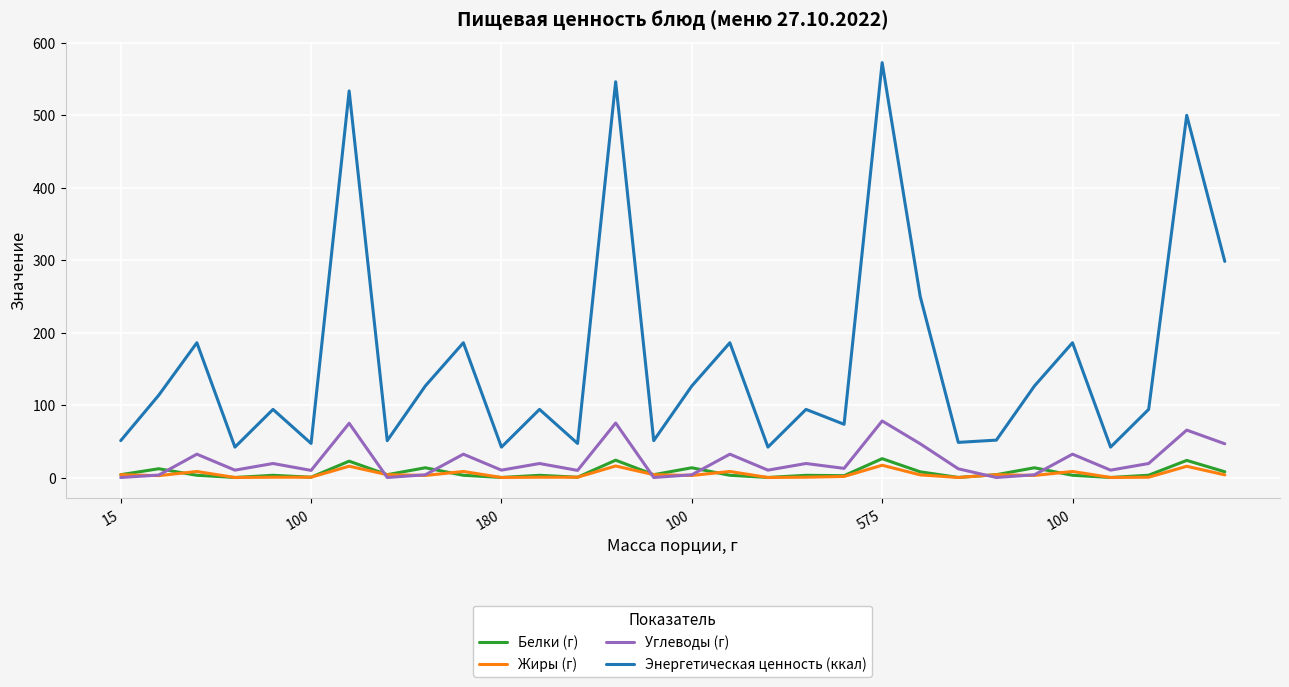

True or false: Белки (г) and Жиры (г) intersect in this chart.

True